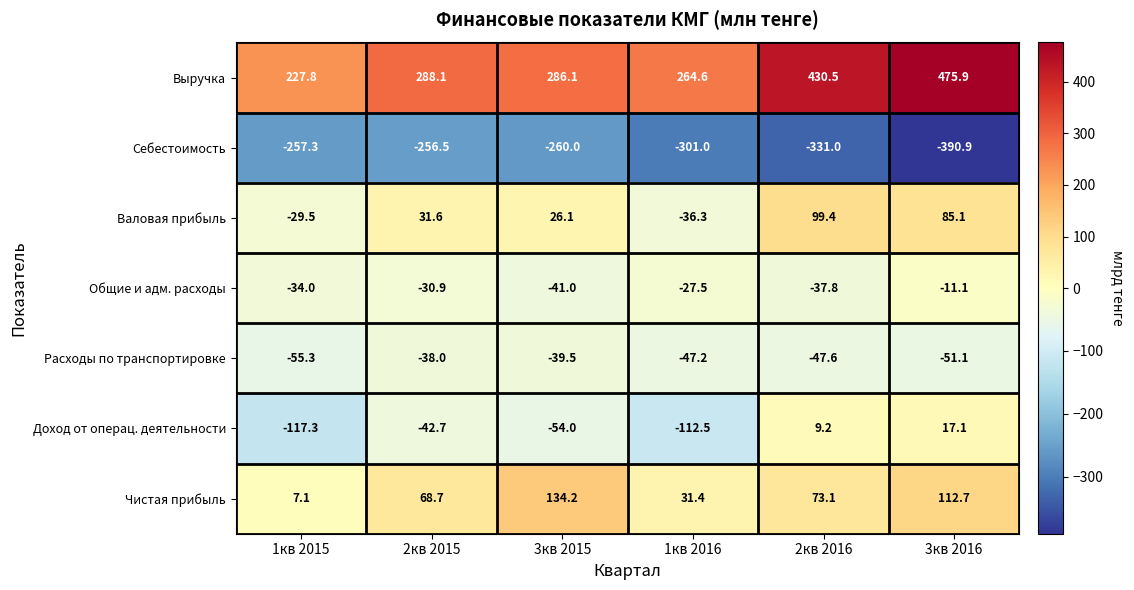

At which label does Чистая прибыль reach its peak?

3кв 2015